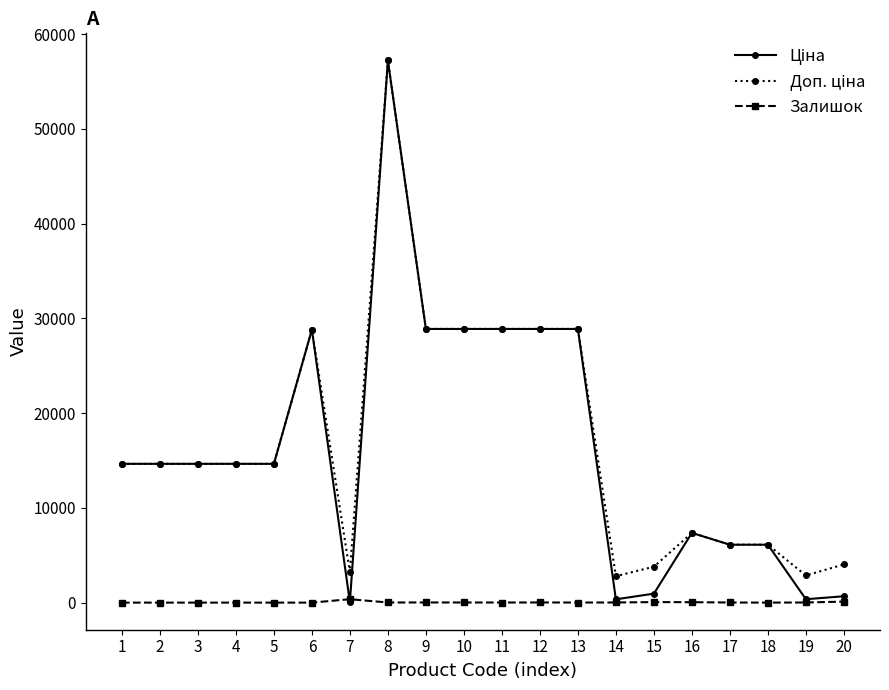

What is the greatest value displayed?

57235.5